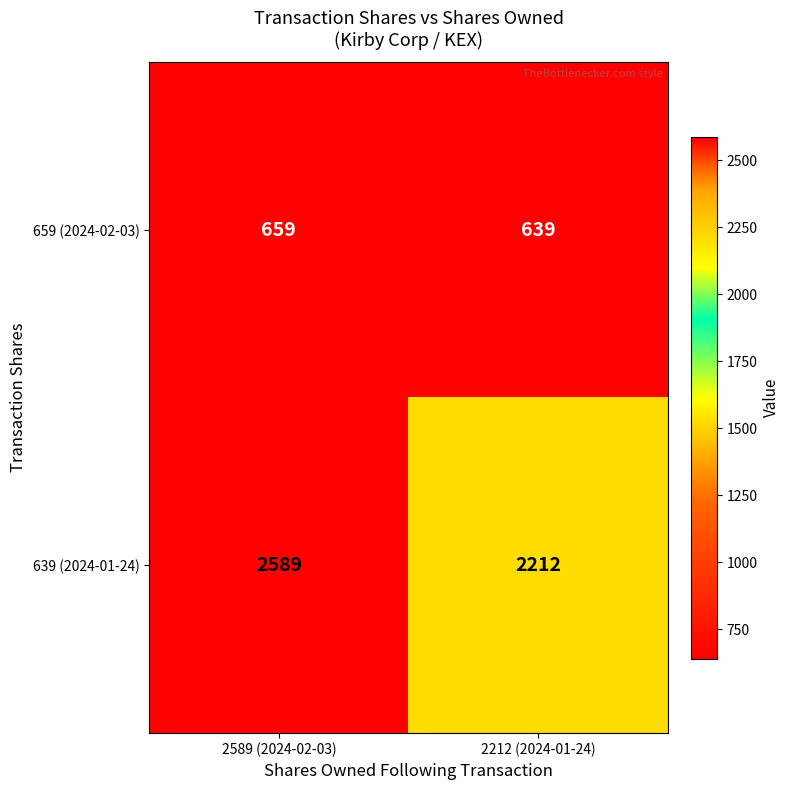

Which label corresponds to the largest value in the chart?

2589 (2024-02-03)